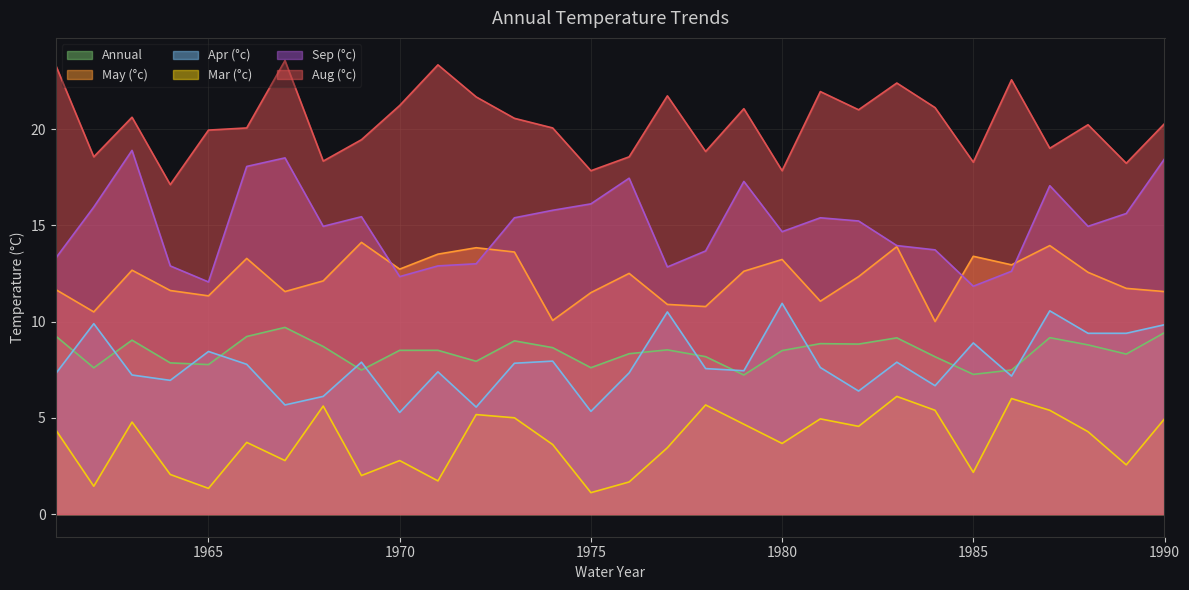

True or false: Apr (°c) has more than 2 points higher than both neighbors.

True